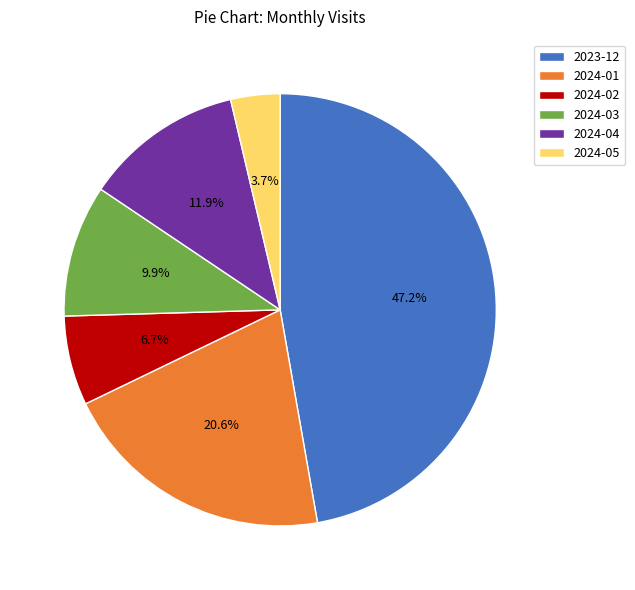

True or false: 2024-04 accounts for 6% of the total.

False